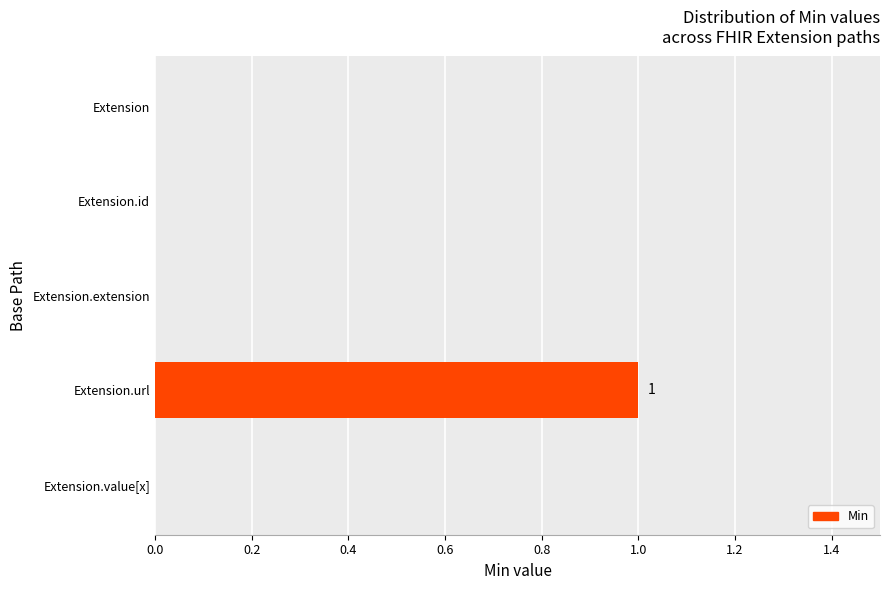

Between Extension.url and Extension.id, which is larger?

Extension.url